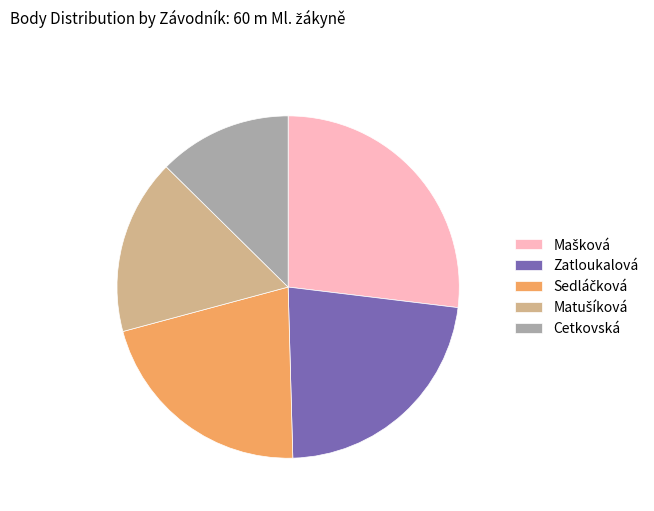

Which category has the smallest portion of the pie?

Cetkovská